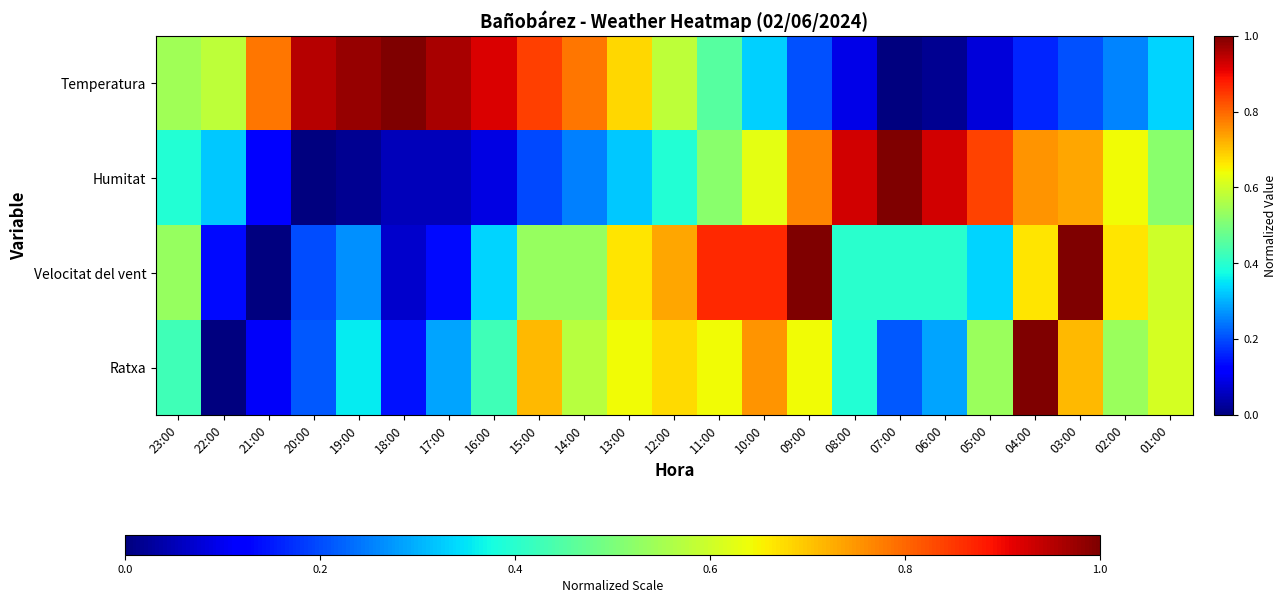

How many distinct data groups are displayed?

4